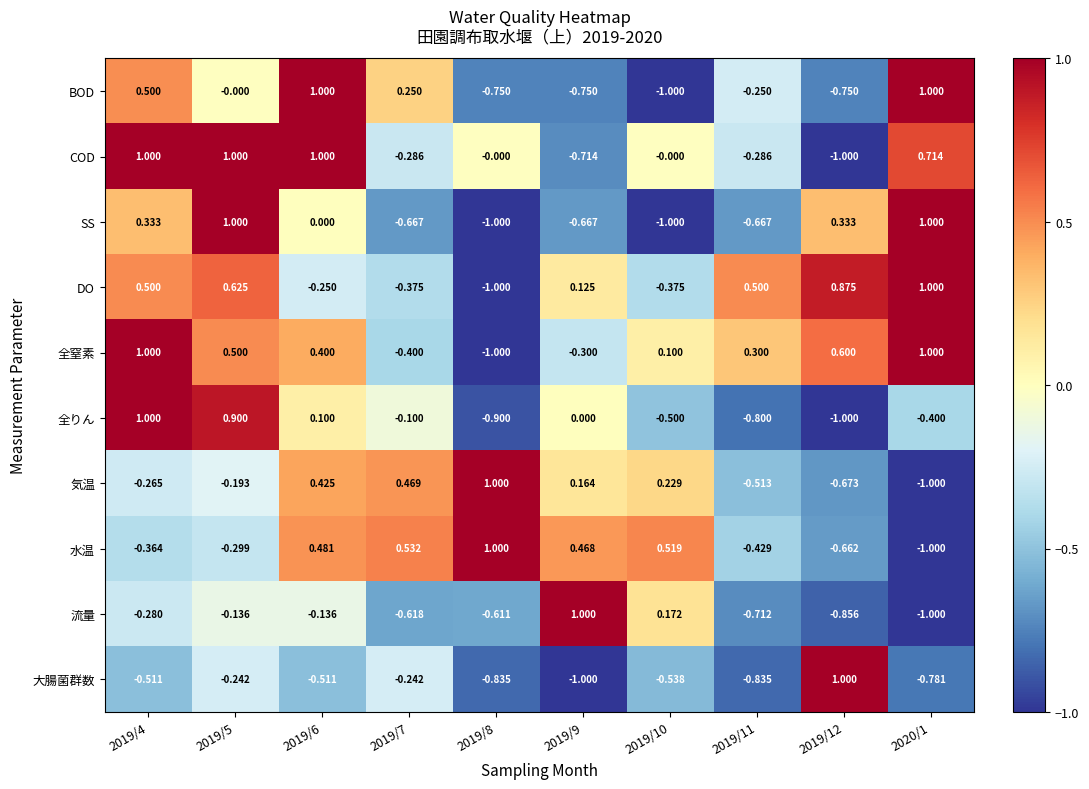

Which series changed the most between 2019/6 and 2019/12?

COD